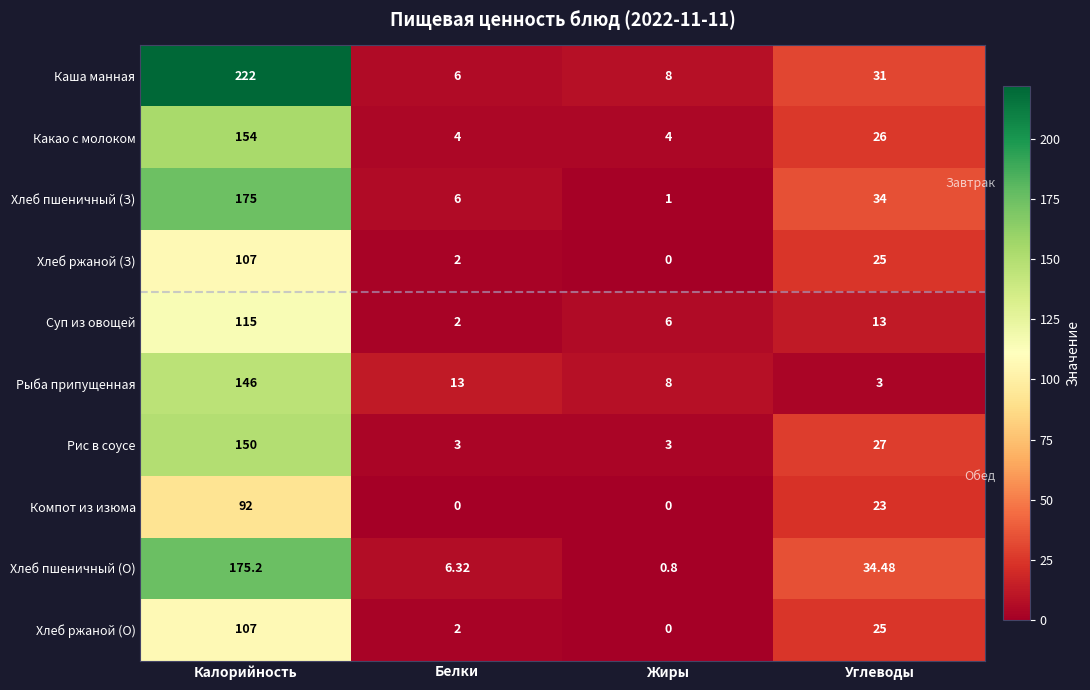

Which series has the largest total across all categories?

Каша манная